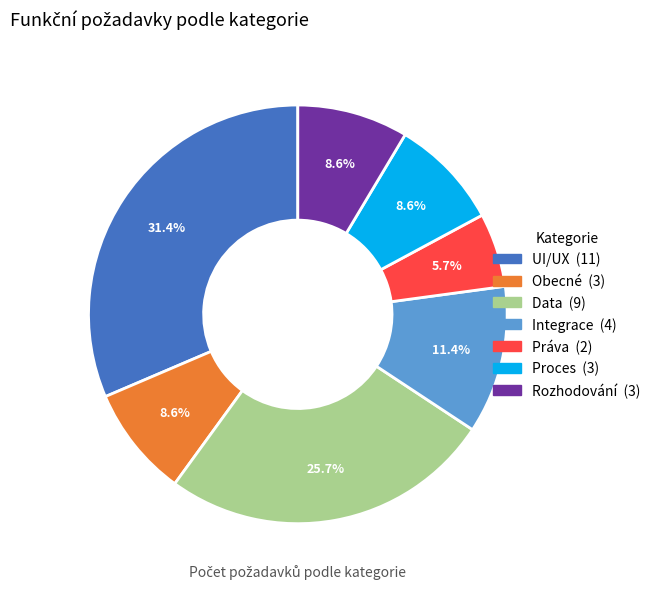

Does any single category account for the majority?

No